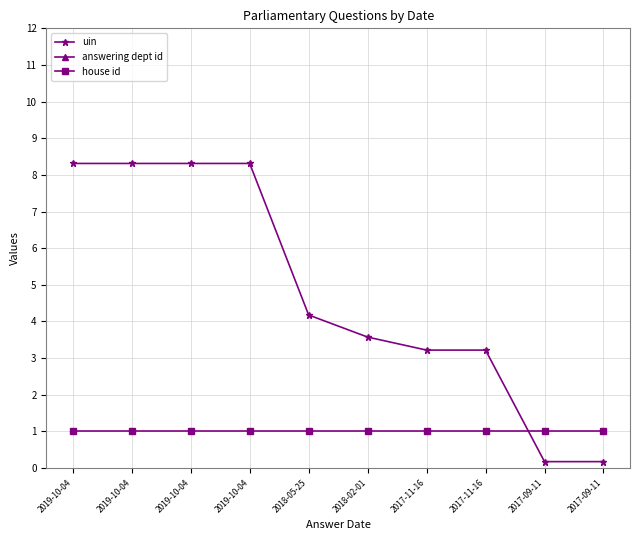

Rank the series by their average value, from highest to lowest.

answering dept id, uin, house id